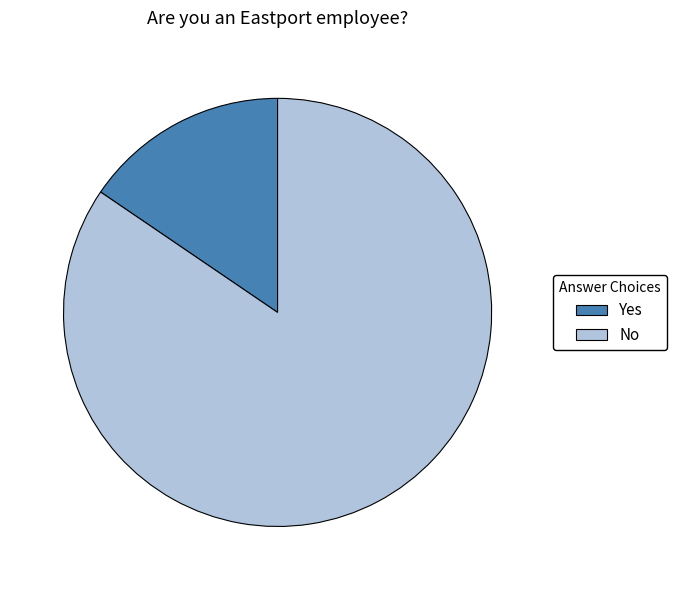

Is it true that Yes is 23% of the pie?

False